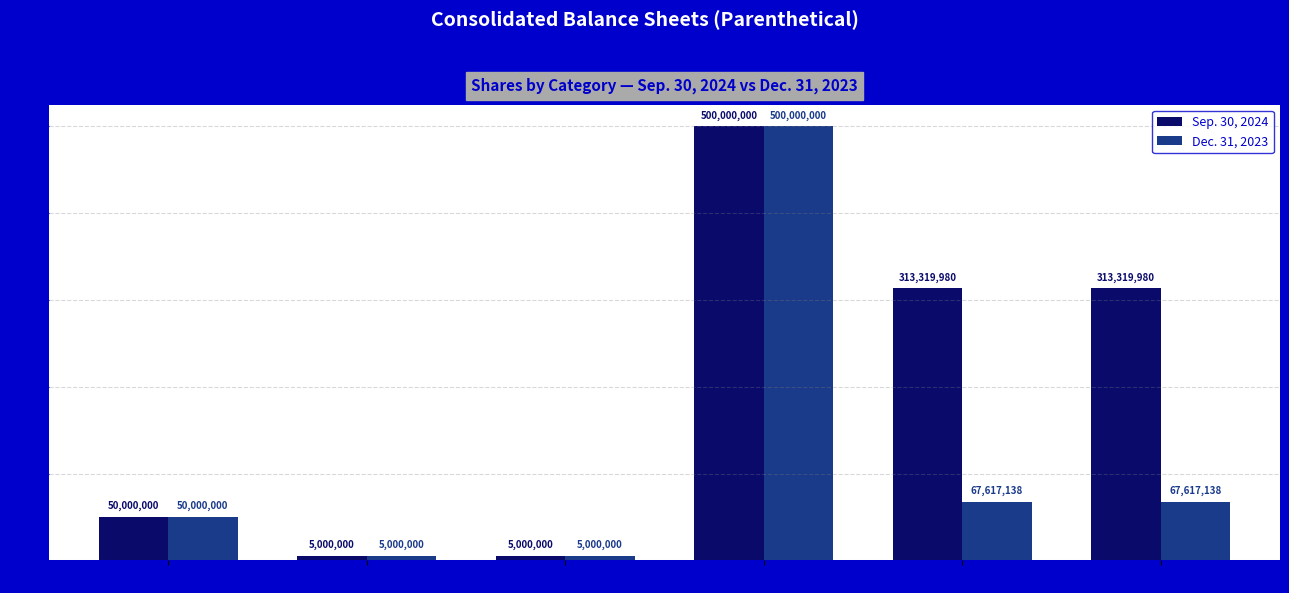

How many data points in Sep. 30, 2024 are less than 313319980?

3